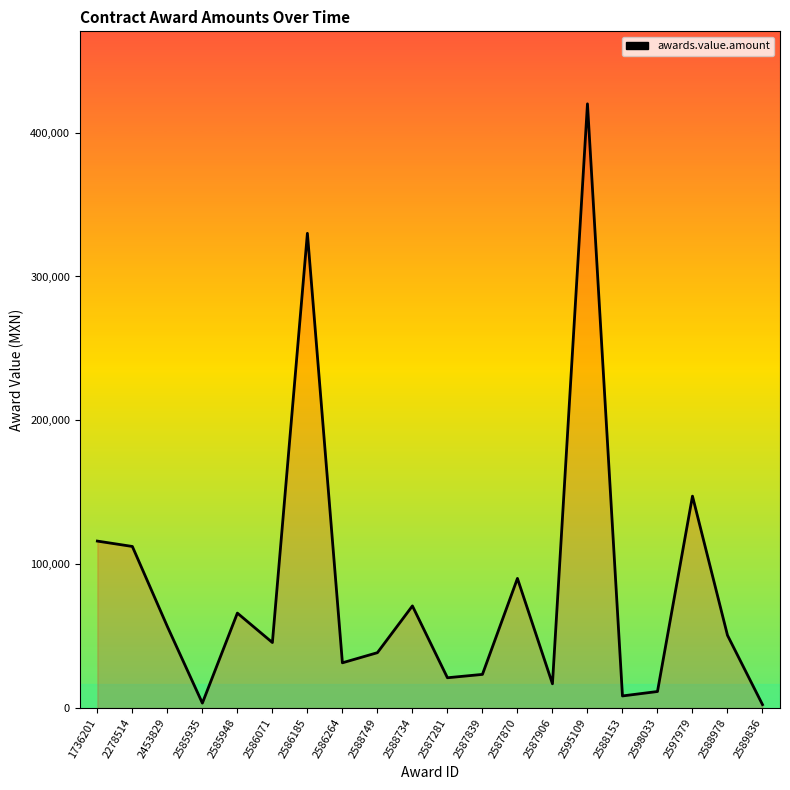

At which label is the value closest to 211185?

2597979